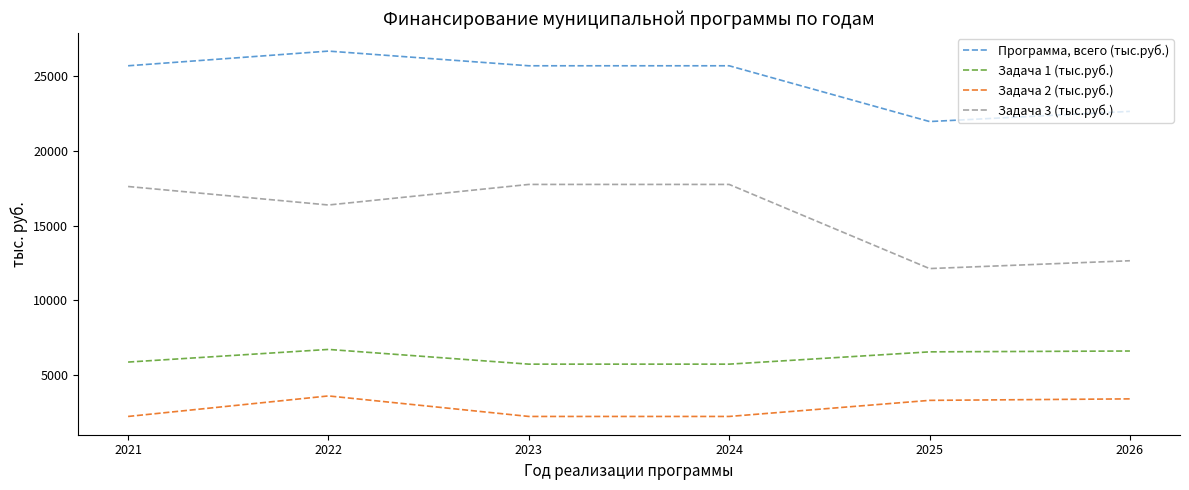

Which series has the largest total across all categories?

Программа, всего (тыс.руб.)